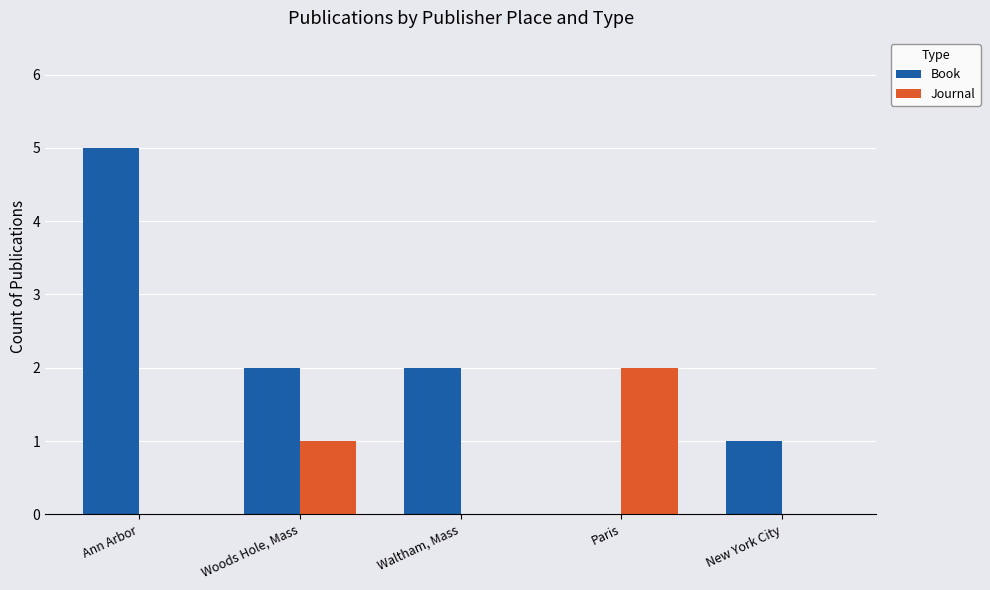

Is it true that Journal equals 0 at New York City?

True